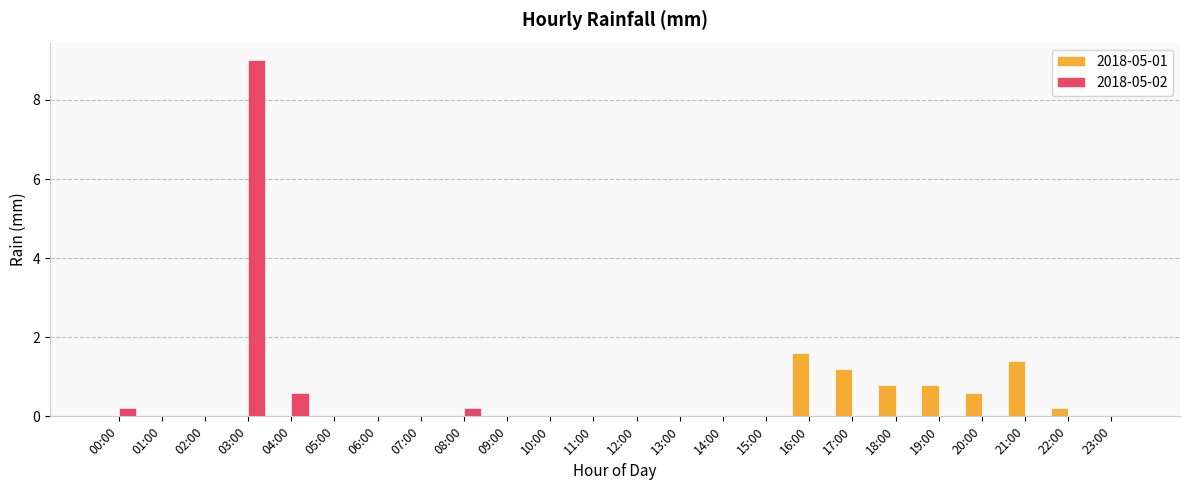

Count the number of data series in this chart.

2